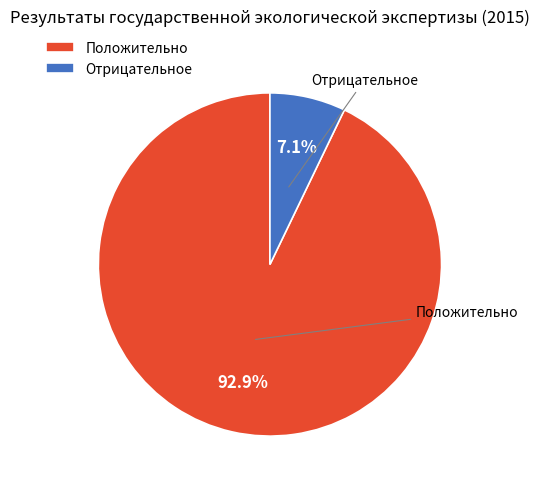

What is the largest slice in the pie chart?

Положительно